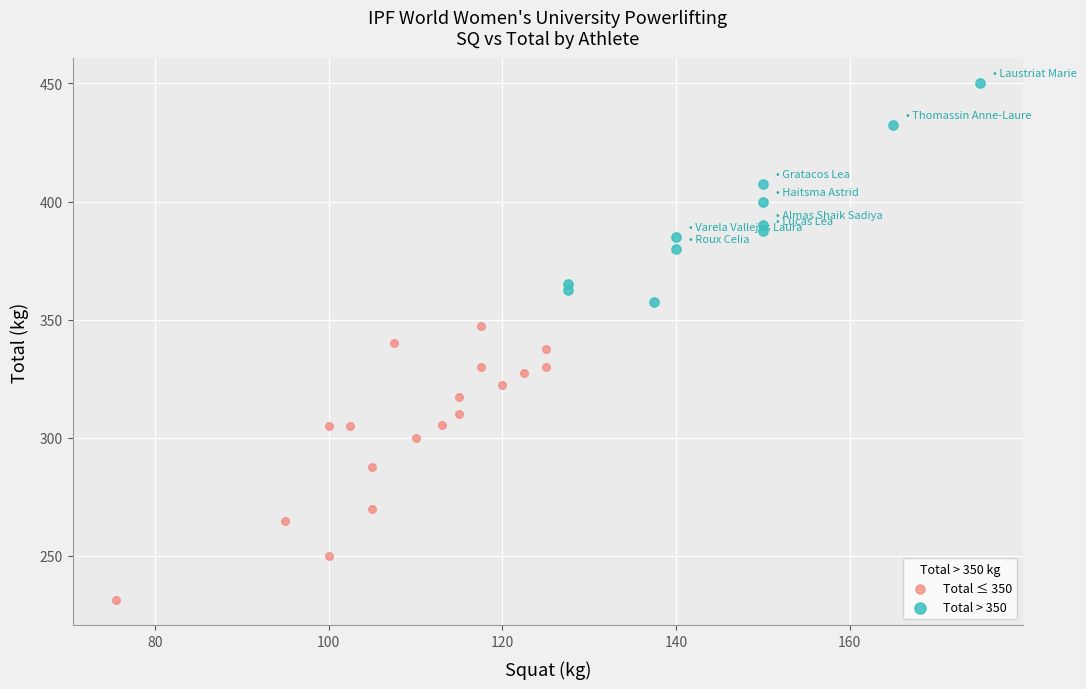

Which series contains the lowest Y value?

Total ≤ 350